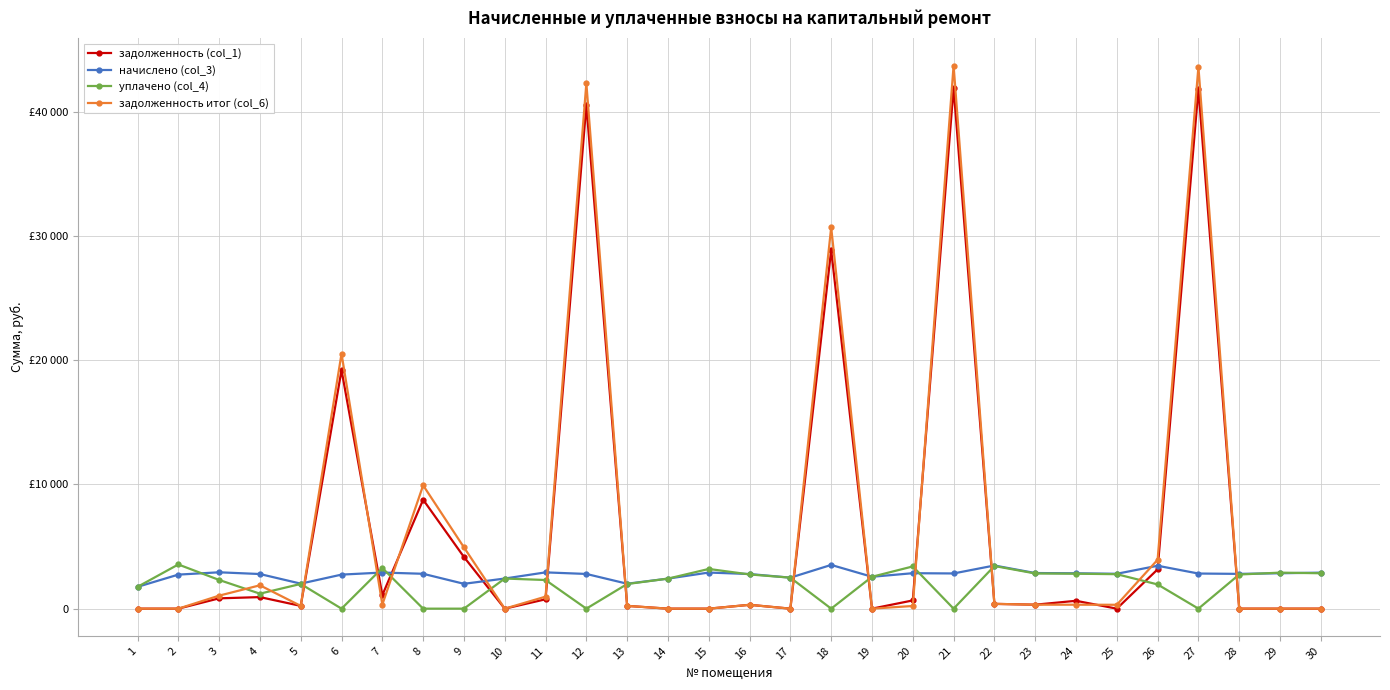

Reading right to left, extract all data points from this chart.

задолженность (col_1): 30=0.0	29=0.0	28=0.0	27=41829.3	26=3164.7	25=0.0	24=632.8	23=318.6	22=386.1	21=41928.8	20=662.8	19=0.0	18=28870.3	17=0.0	16=309.7	15=0.0	14=0.0	13=223.0	12=40544.6	11=754.1	10=0.0	9=4161.0	8=8771.9	7=1086.5	6=19201.0	5=223.8	4=930.5	3=830.5	2=0.0	1=0.0
начислено (col_3): 30=2900.0	29=2850.0	28=2800.0	27=2827.6	26=3454.6	25=2807.6	24=2847.7	23=2867.7	22=3474.5	21=2834.4	20=2854.3	19=2566.8	18=3521.2	17=2495.7	16=2787.7	15=2907.7	14=2418.6	13=2007.4	12=2794.3	11=2921.0	10=2424.6	9=2000.7	8=2807.6	7=2907.7	6=2740.9	5=2014.0	4=2787.7	3=2927.7	2=2740.9	1=1754.7
уплачено (col_4): 30=2850.0	29=2900.0	28=2750.0	27=0.0	26=1950.0	25=2774.8	24=2814.4	23=2834.1	22=3433.9	21=0.0	20=3400.0	19=2566.8	18=0.0	17=2495.7	16=2755.1	15=3196.8	14=2418.6	13=1983.9	12=0.0	11=2306.1	10=2424.6	9=0.0	8=0.0	7=3272.7	6=0.0	5=1990.5	4=1206.3	3=2311.4	2=3558.4	1=1754.7
задолженность итог (col_6): 30=0.0	29=0.0	28=0.0	27=43623.2	26=3938.1	25=312.0	24=317.4	23=318.6	22=386.1	21=43726.9	20=214.8	19=0.0	18=30699.2	17=0.0	16=309.7	15=0.0	14=0.0	13=223.0	12=42303.0	11=966.1	10=0.0	9=4935.2	8=9928.3	7=328.8	6=20524.7	5=223.8	4=1880.8	3=1047.0	2=0.0	1=0.0